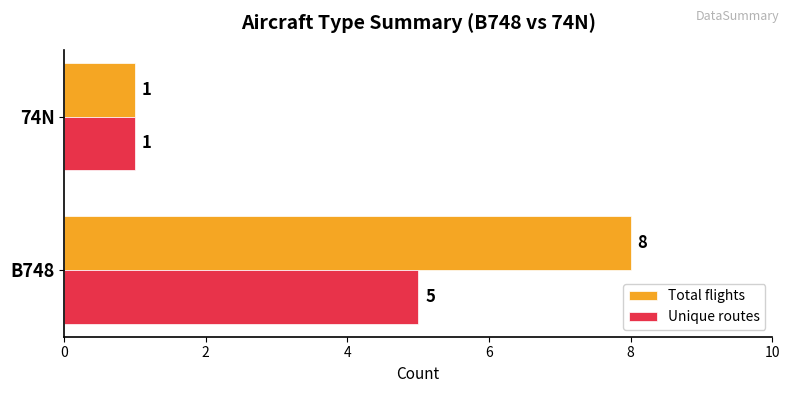

Which label corresponds to the smallest value in the chart?

74N